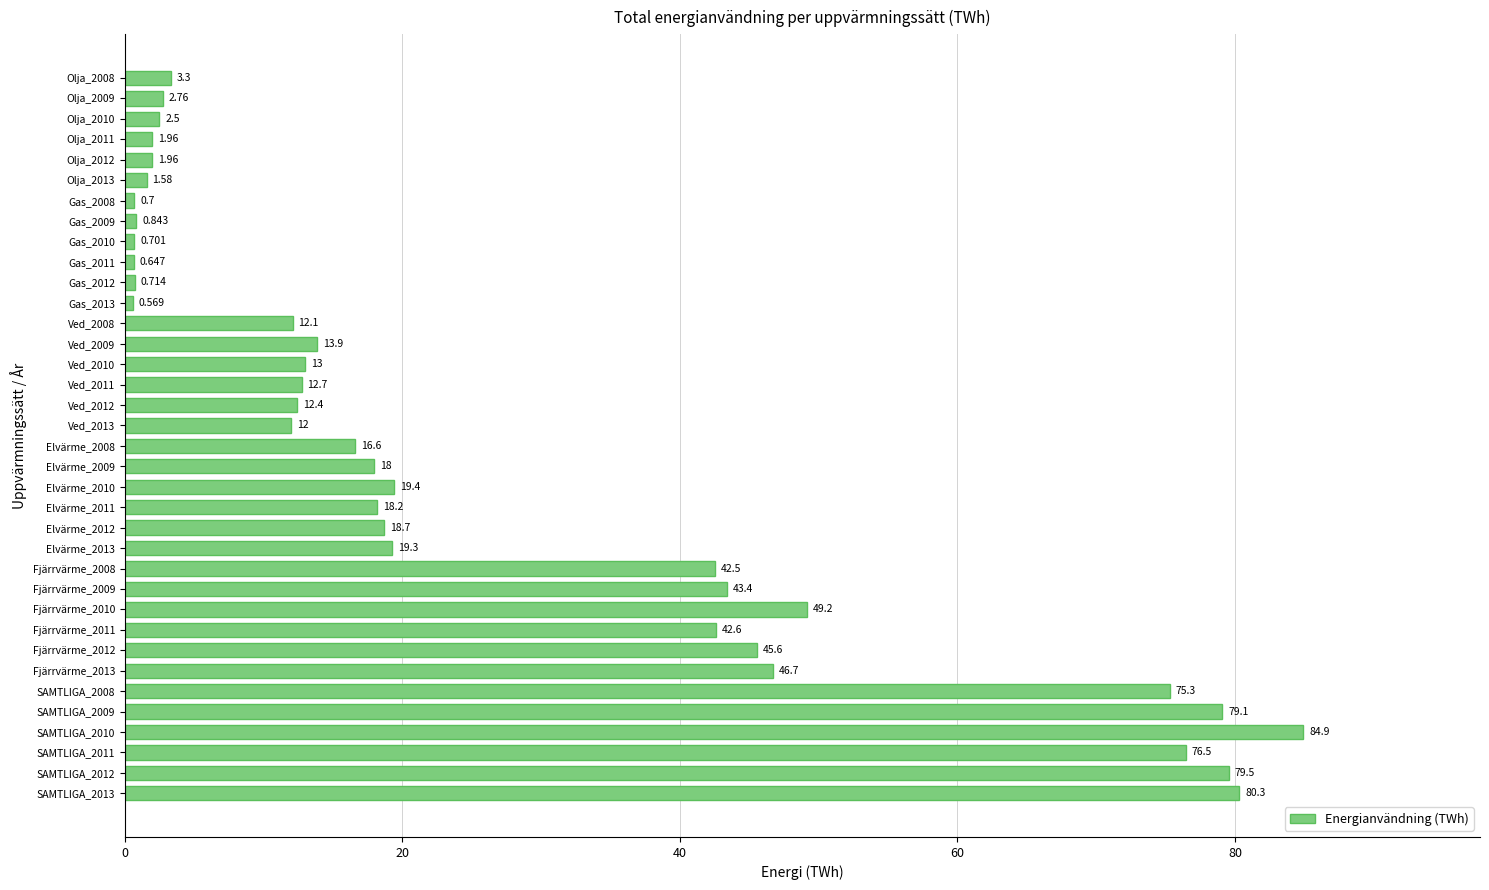

How many categories are shown in the chart?

36